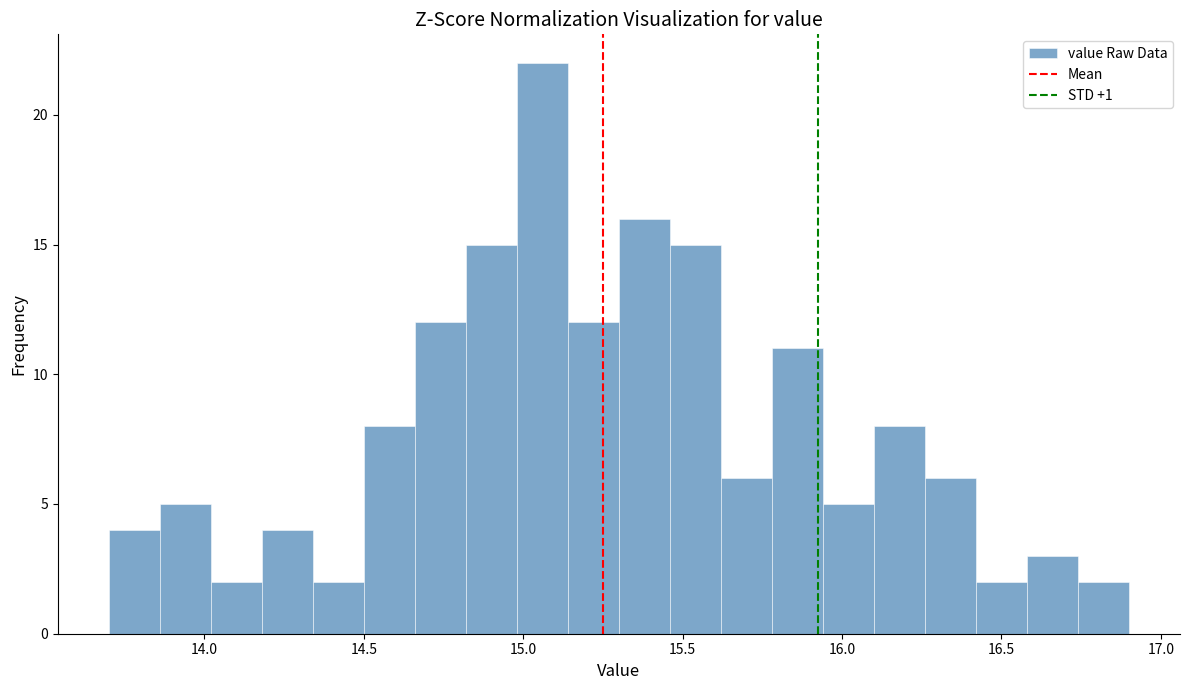

Read against the x-axis, roughly where is the centre of the tallest bar?

15.05